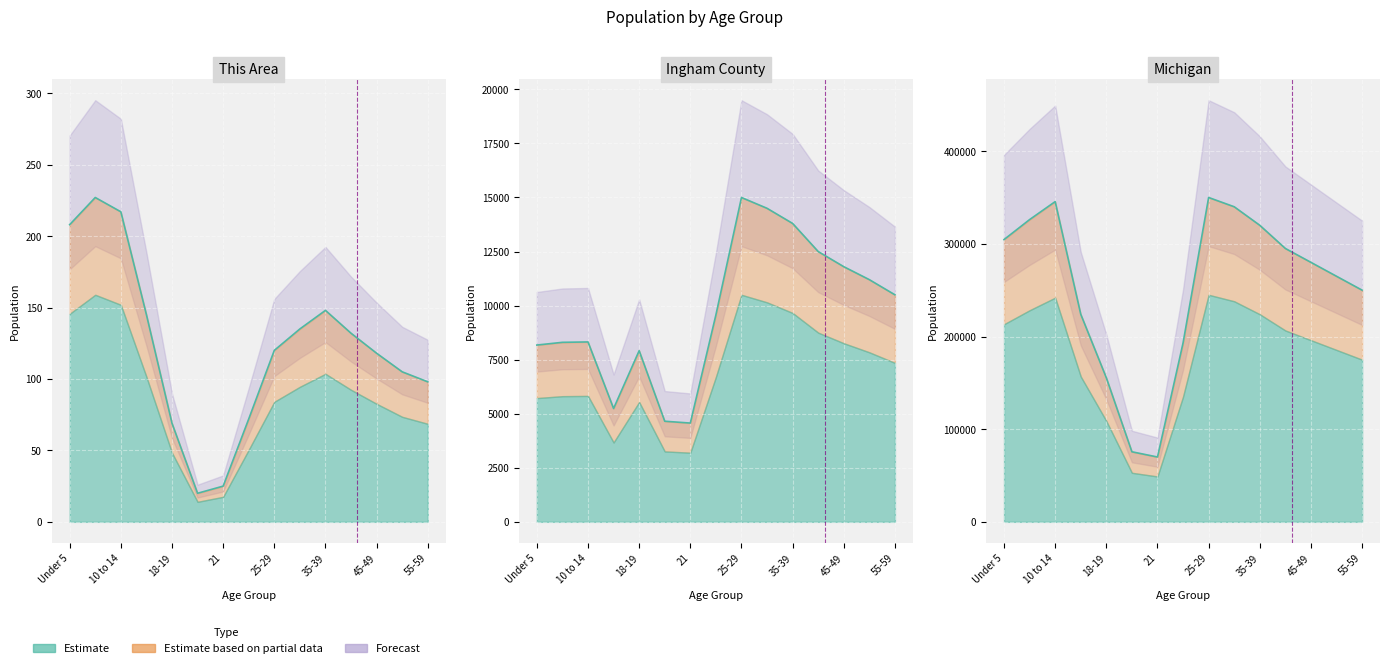

Is the value of This Area at 40-44 greater than the value of Michigan at 40-44?

No